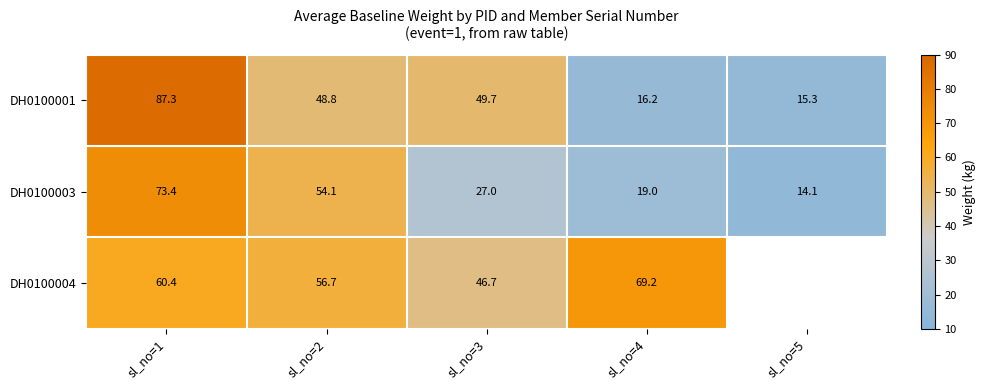

Where is DH0100003 nearest to the value 43?

sl_no=2